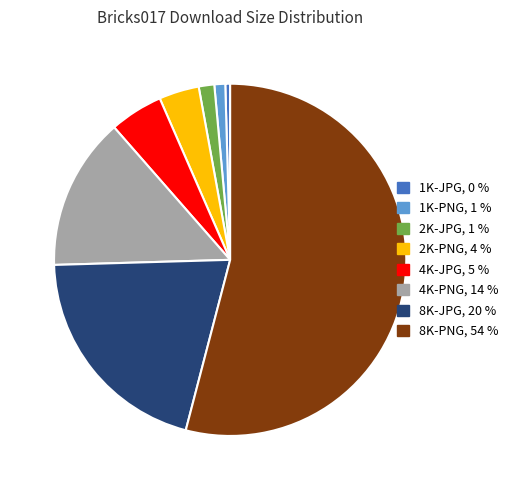

What is the smallest slice in the pie chart?

1K-JPG